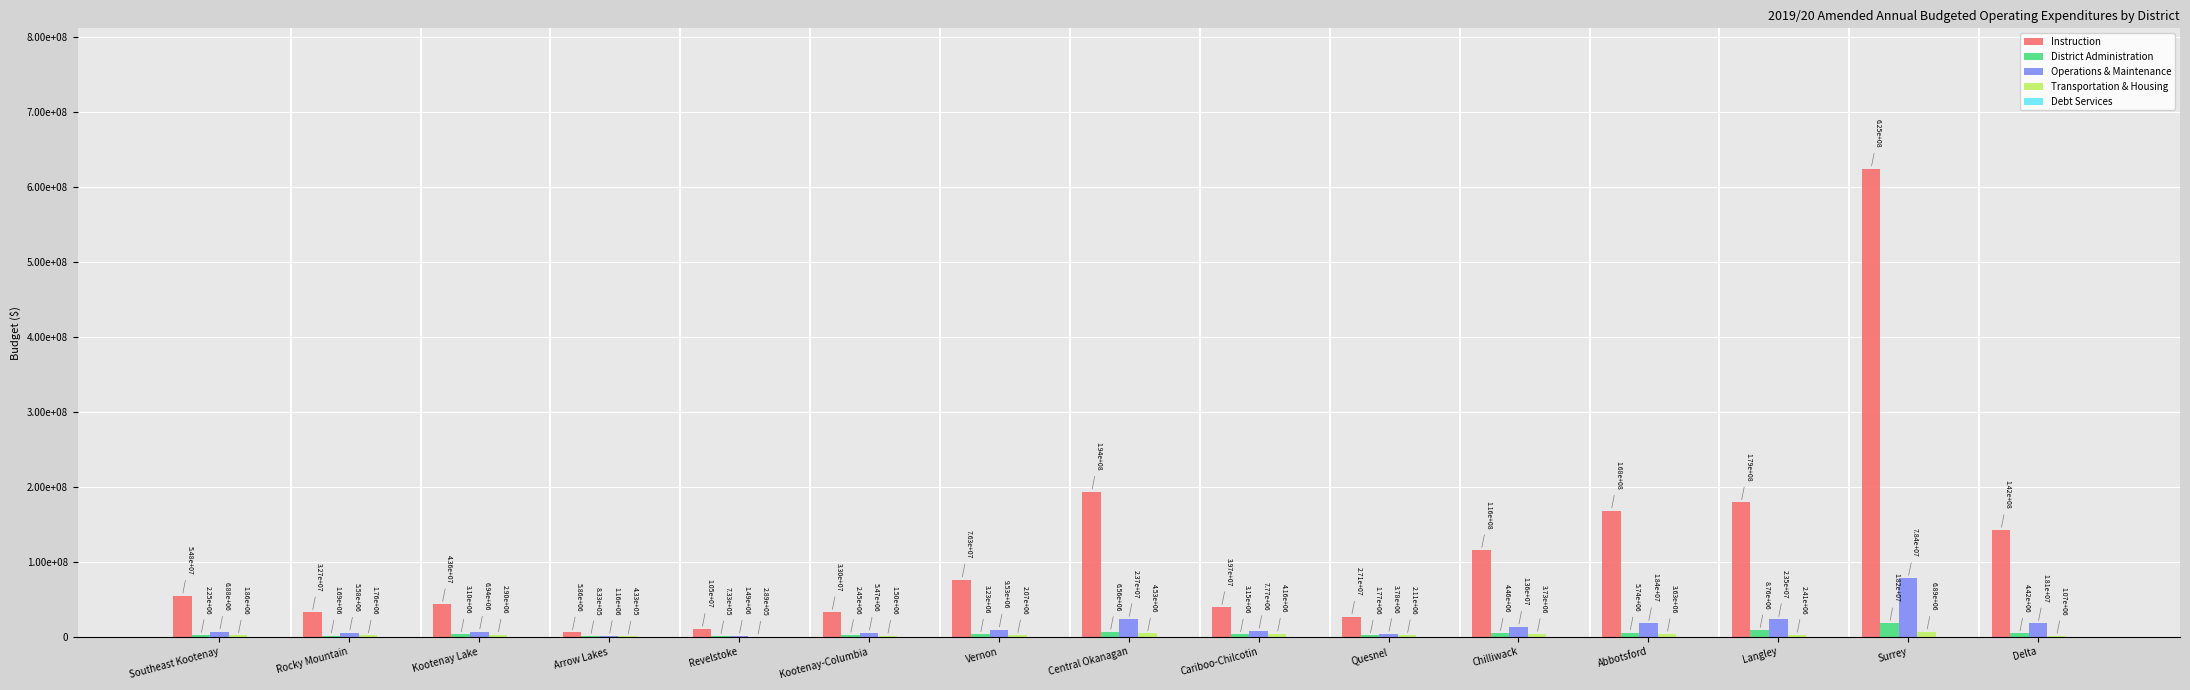

What is the sum of the District Administration values at Revelstoke and Kootenay-Columbia?

3187532